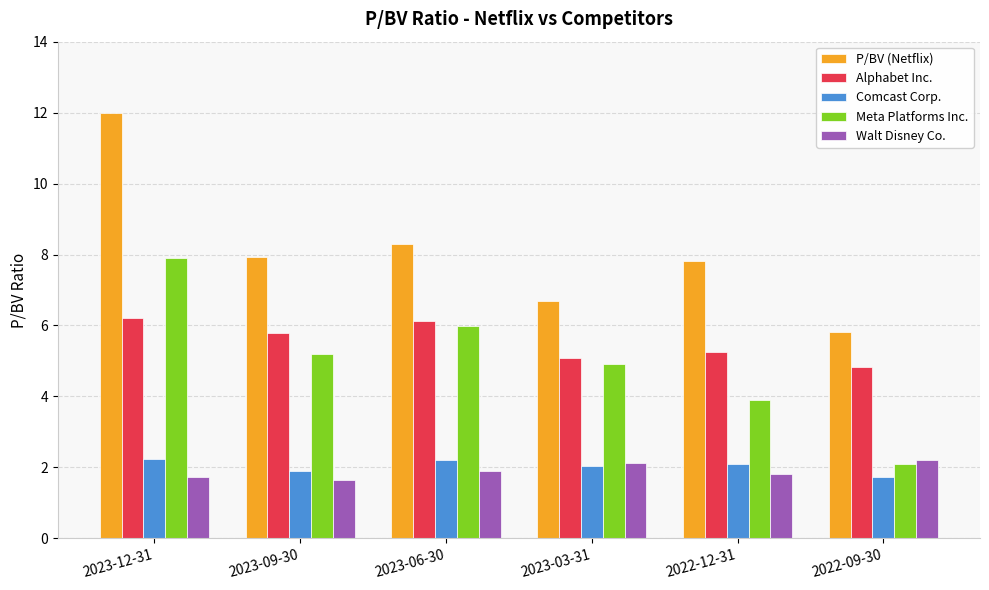

Which series has the largest total across all categories?

P/BV (Netflix)